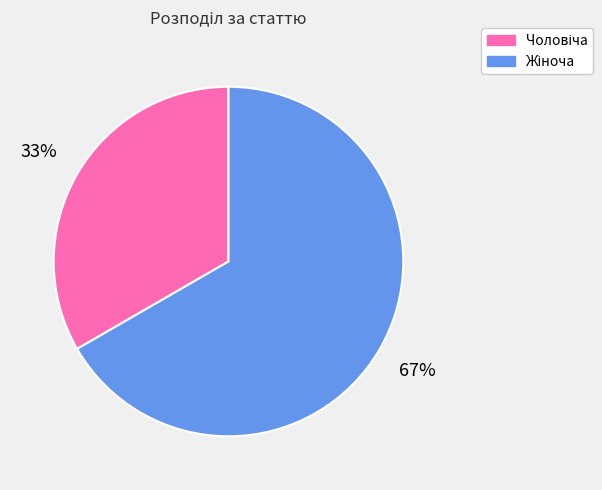

Does any single category account for the majority?

Yes